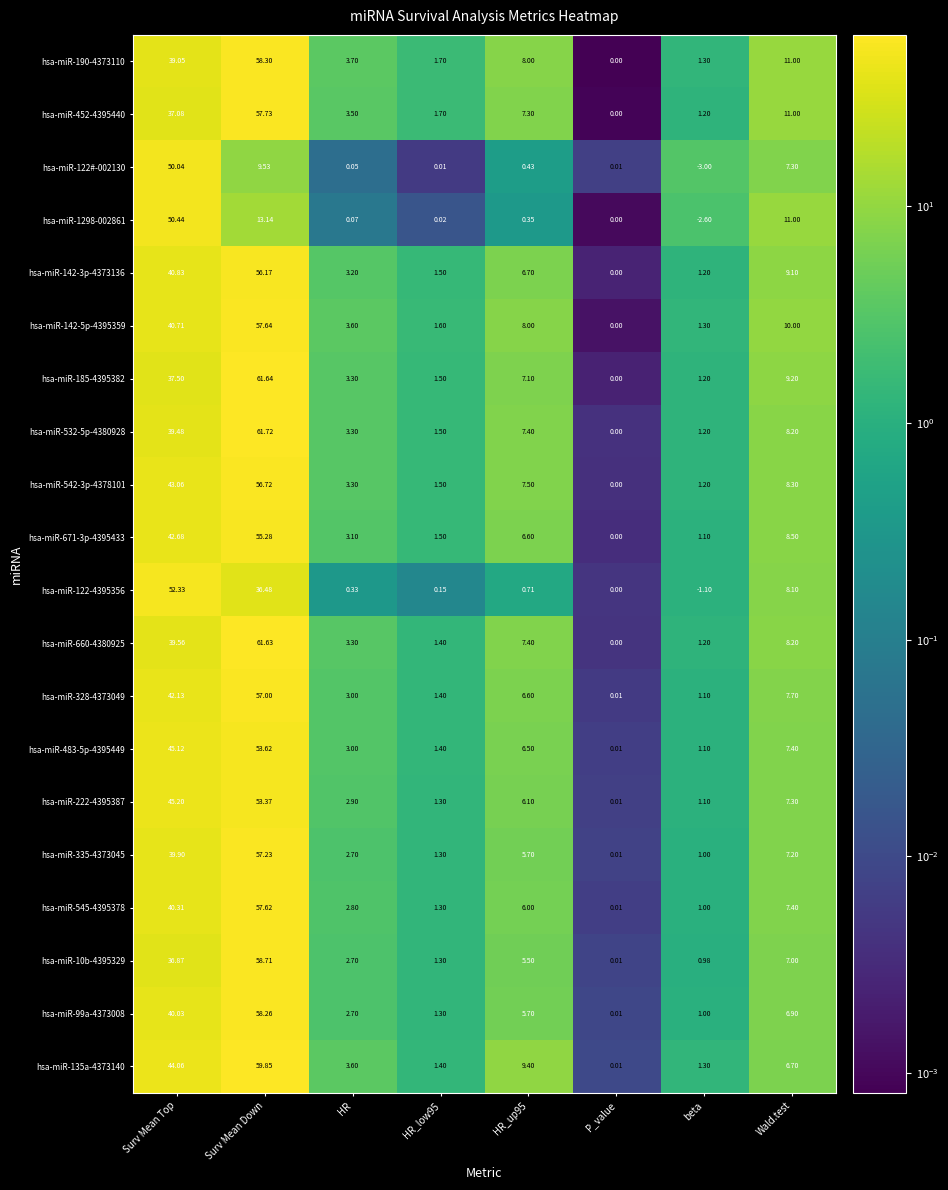

At which category does the chart reach its minimum across all series?

beta